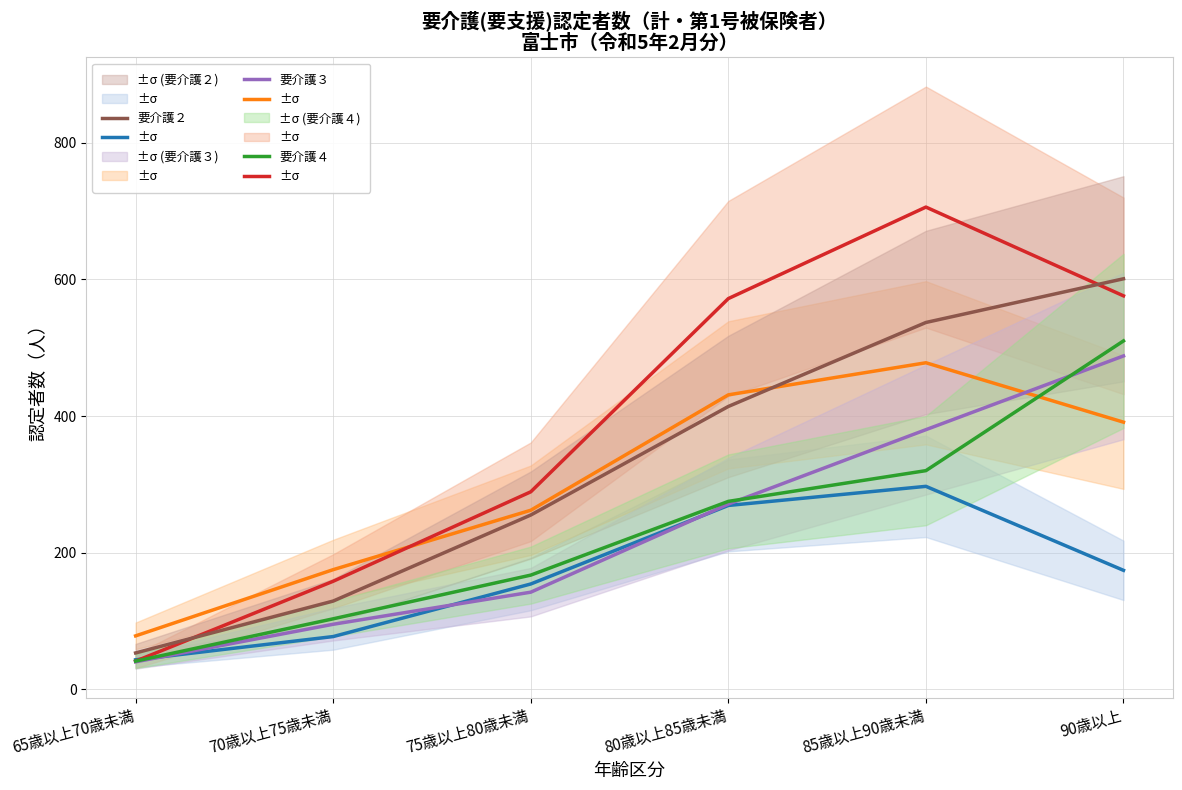

What is the maximum value for 要介護４?

510